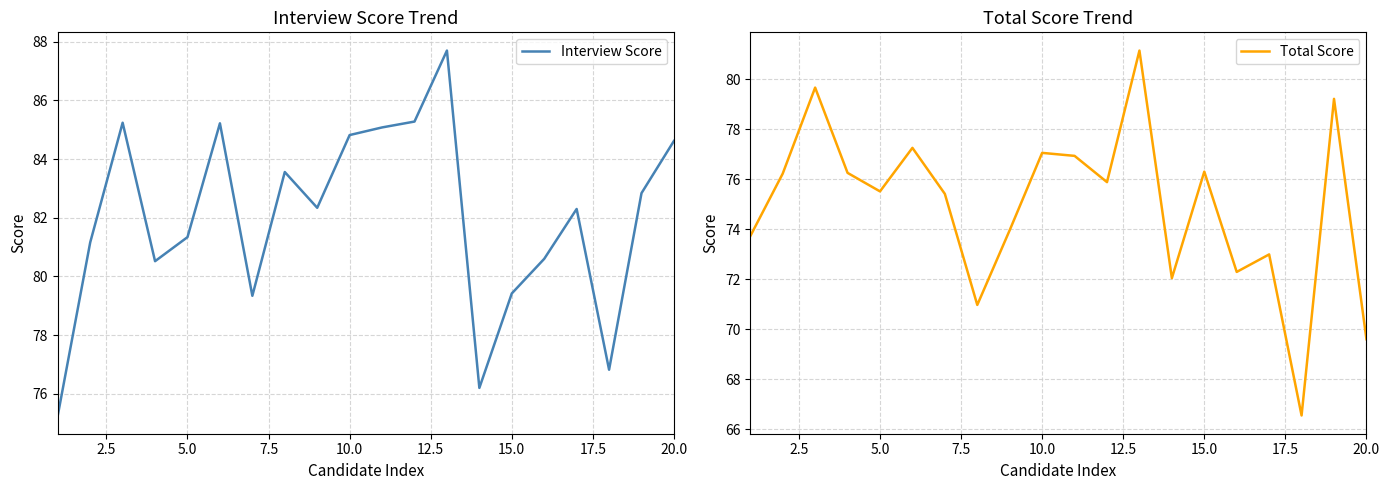

True or false: Total Score and Interview Score cross at least once.

False